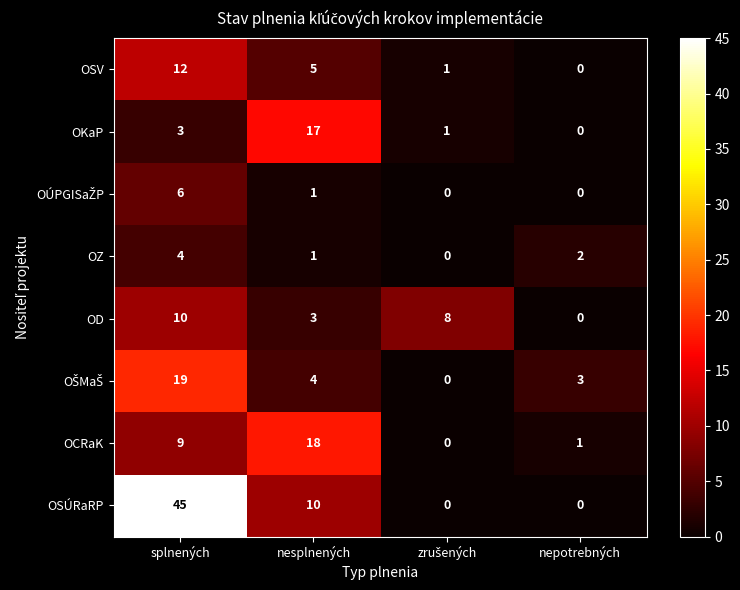

What is the maximum value for OZ?

4